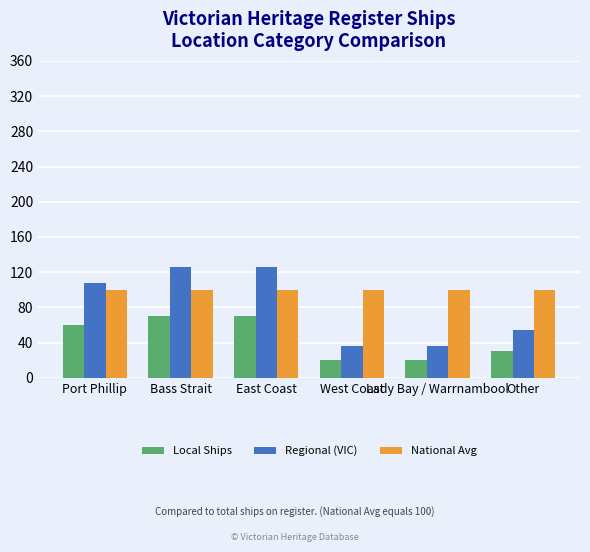

What is the sum of all Local Ships values?

270